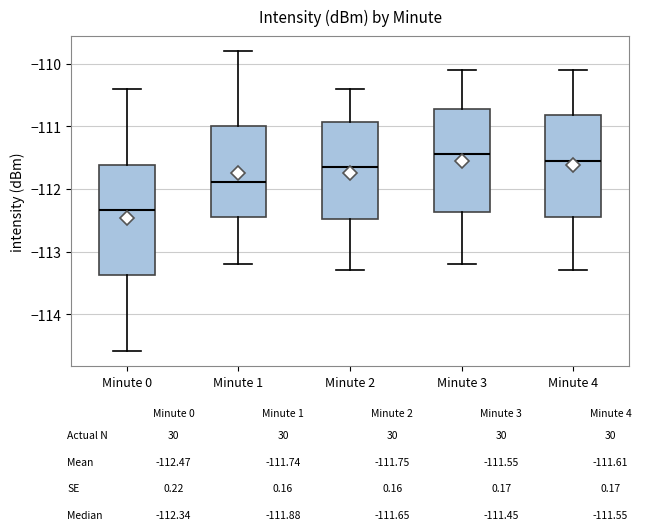

Reading left to right, transcribe this box plot: for each box, give where its median line is, the range the box spans, and where its two whiskers end, as read against the y-axis. The values are not printed on the chart, so give them approximately, as read against the axis.

Minute 0: median -112.3, box -113.4 to -111.6, whiskers -114.6 to -110.4
Minute 1: median -111.9, box -112.4 to -111.0, whiskers -113.2 to -109.8
Minute 2: median -111.6, box -112.5 to -110.9, whiskers -113.3 to -110.4
Minute 3: median -111.4, box -112.4 to -110.7, whiskers -113.2 to -110.1
Minute 4: median -111.5, box -112.4 to -110.8, whiskers -113.3 to -110.1